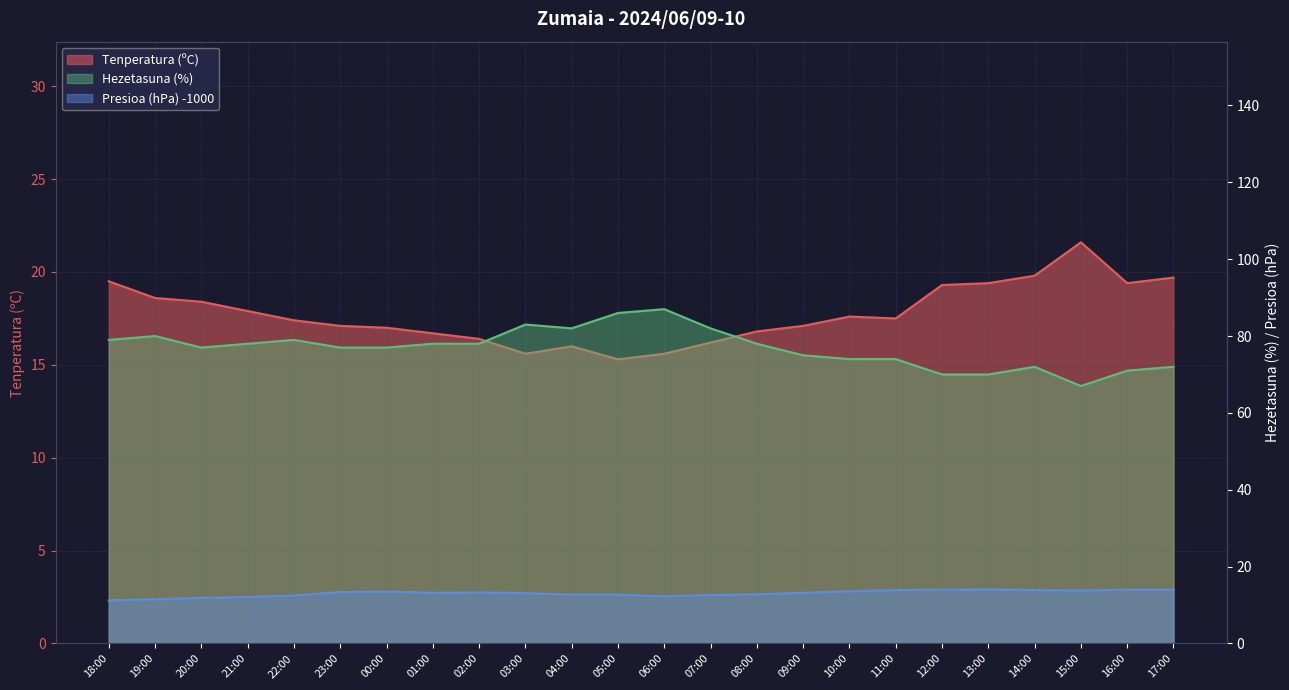

Does the chart have visible grid lines?

Yes